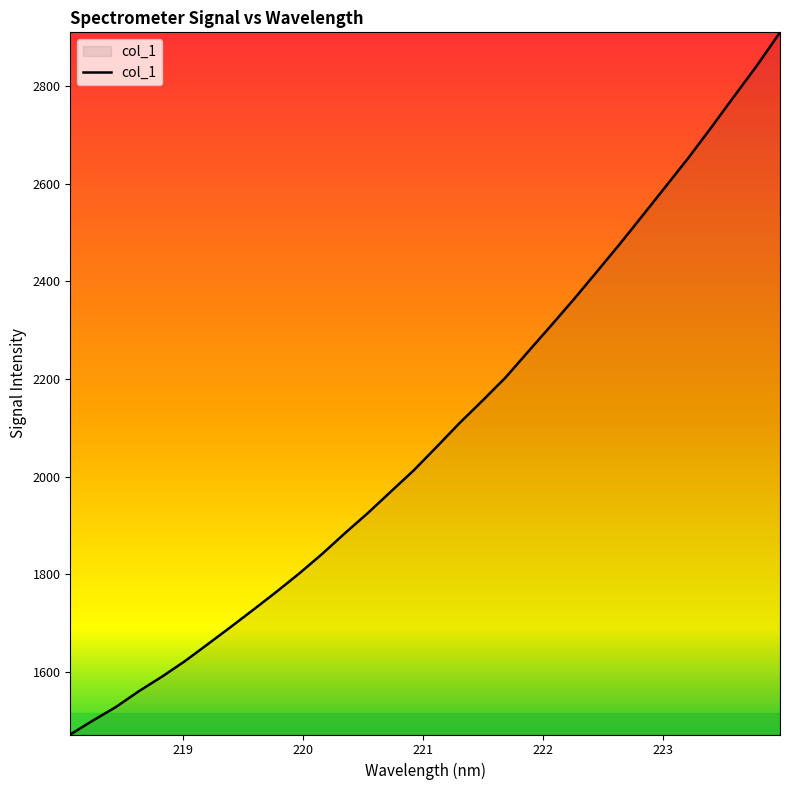

True or false: the data has more than 1 interior local peaks.

False